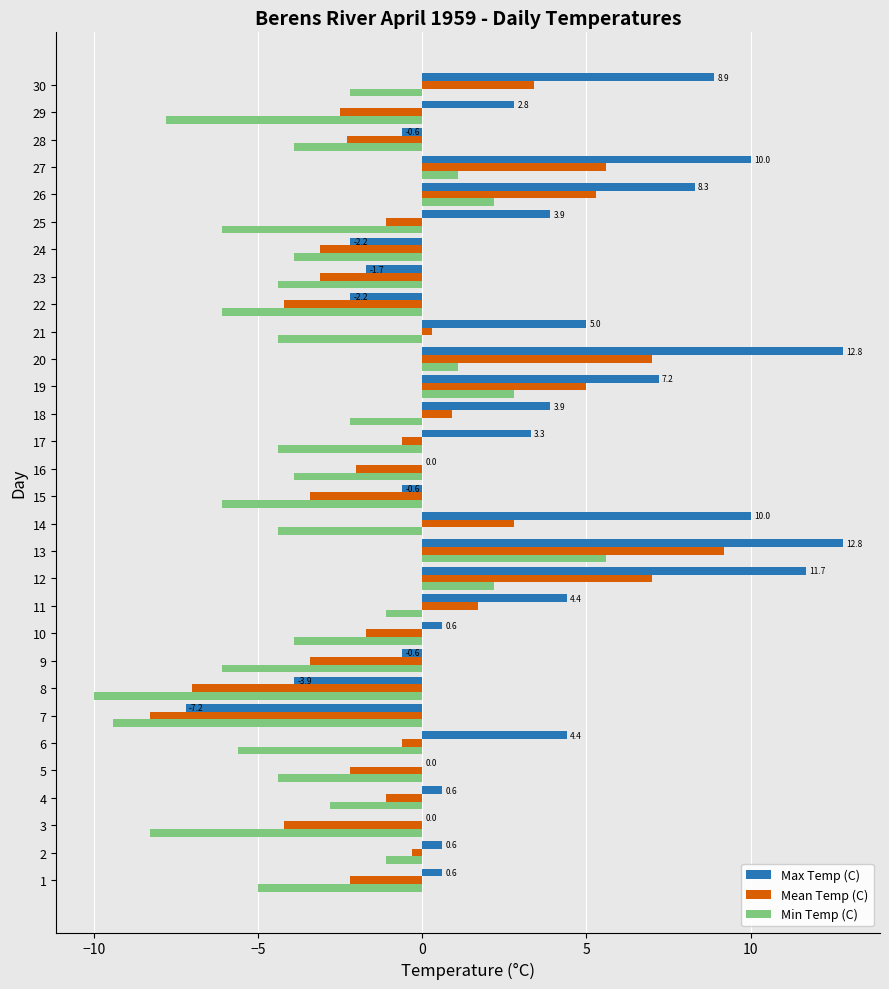

Between 11 and 25, which series saw the biggest shift?

Min Temp (C)